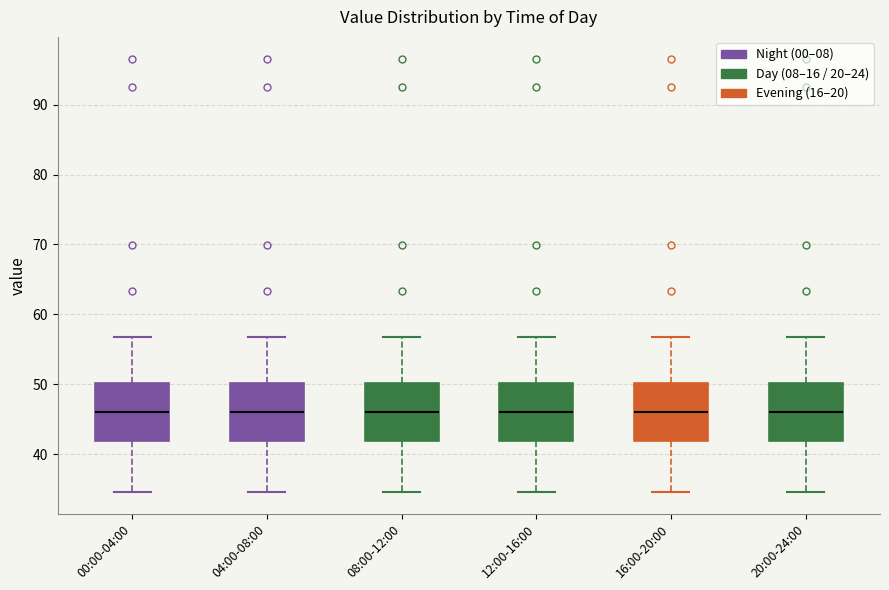

Where is the lower edge of the box for 16:00-20:00 on the y-axis? The values are not printed on the chart, so give them approximately, as read against the axis.

42